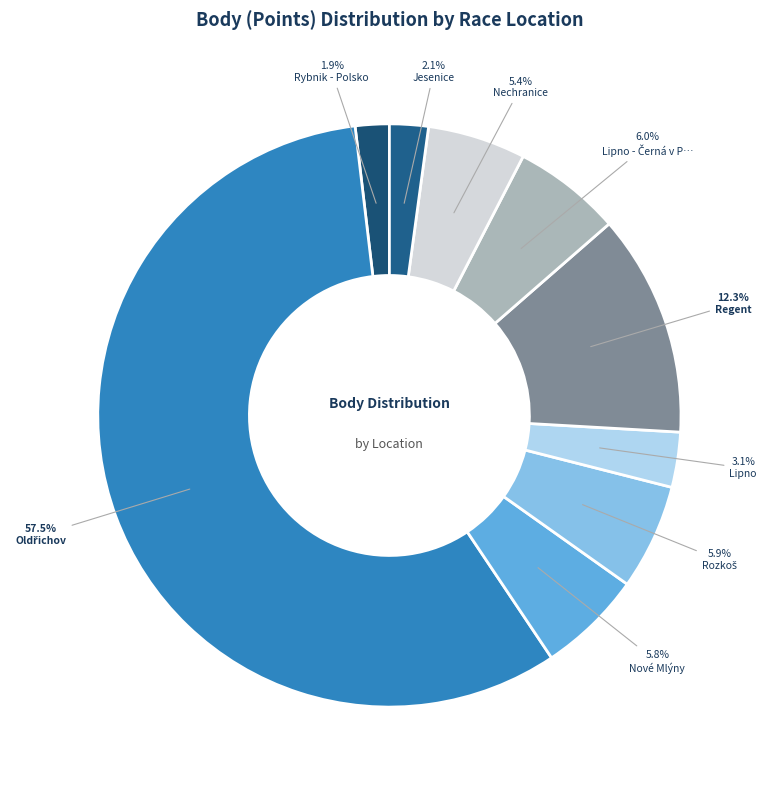

How many slices are in this pie chart?

9